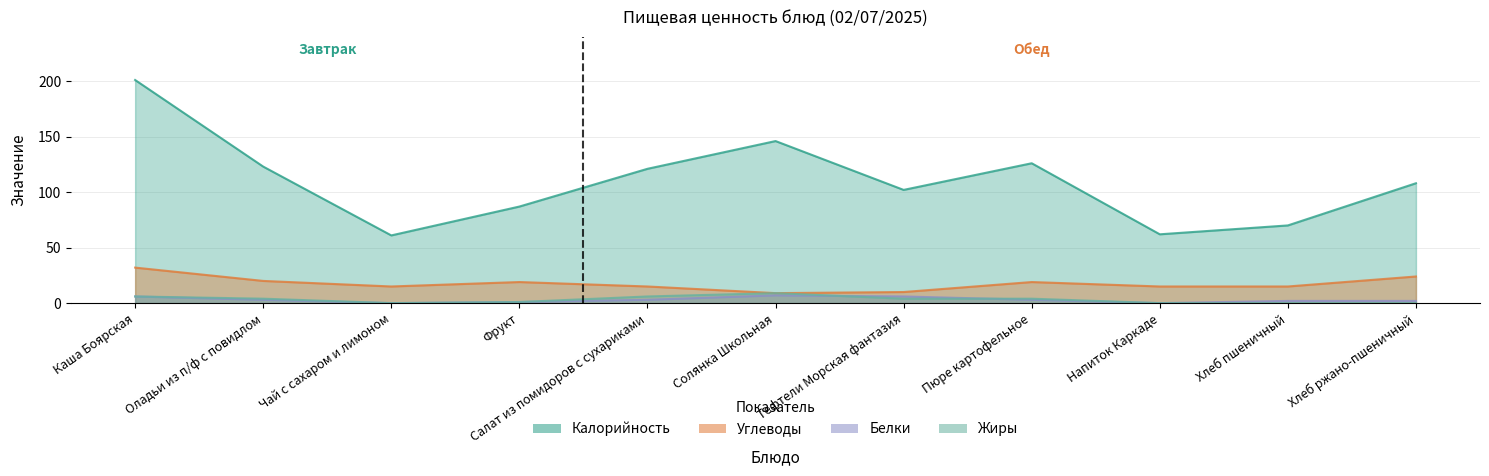

Reading left to right, what are all the values shown in this chart?

Калорийность: 201	123	61	87	121	146	102	126	62	70	108
Белки: 6	3	0	1	3	7	6	3	0	2	2
Жиры: 6	4	0	1	6	9	4	4	0	0	0
Углеводы: 32	20	15	19	15	9	10	19	15	15	24